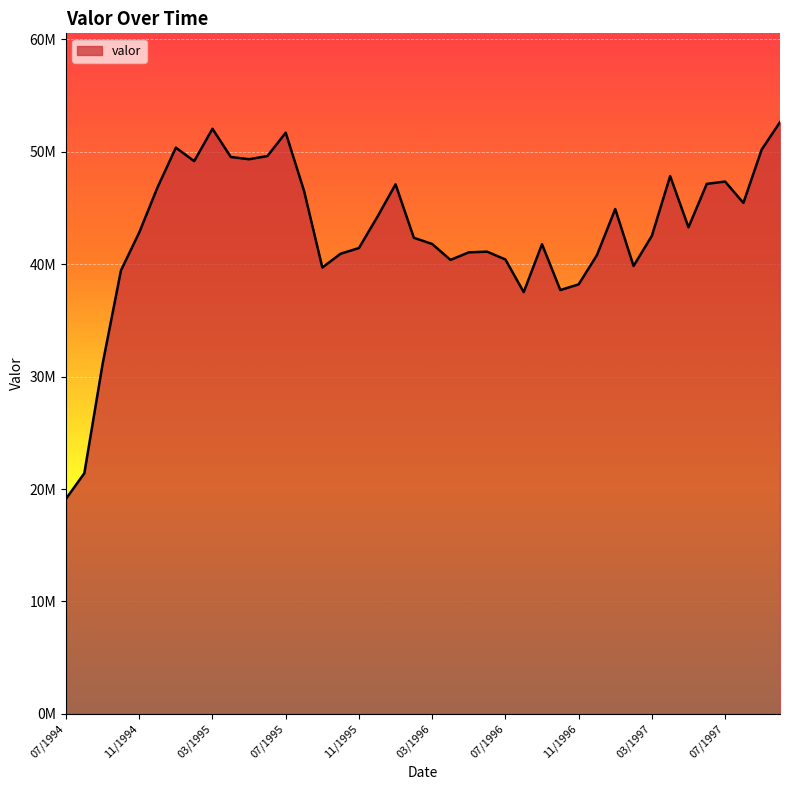

At which label is the value closest to 35881846?

08/1996